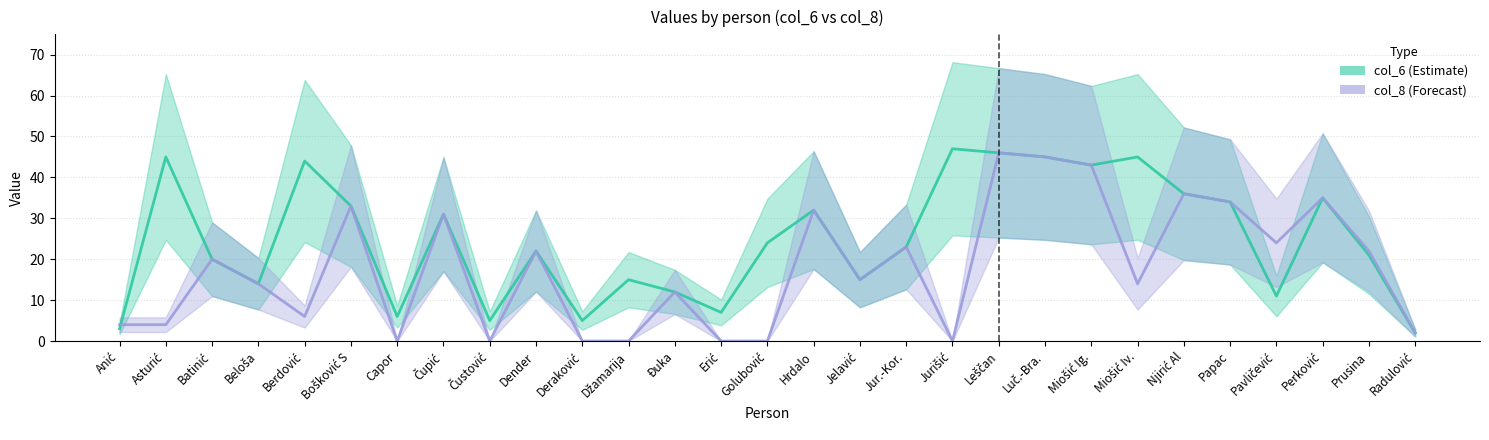

At how many categories does at least one series exceed 33?

10